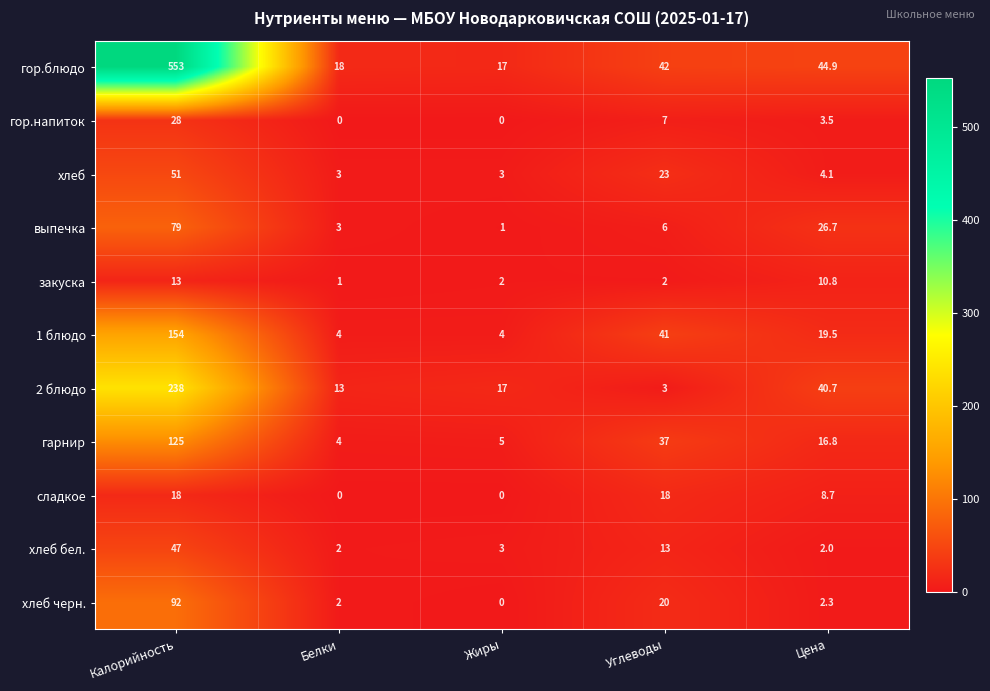

At which category is the sum across all series the highest?

Калорийность